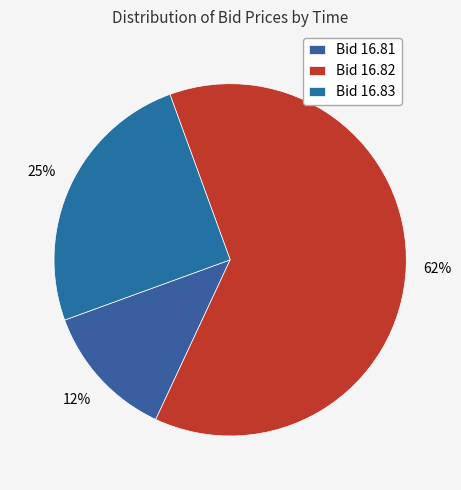

Is there a majority slice in this chart?

Yes